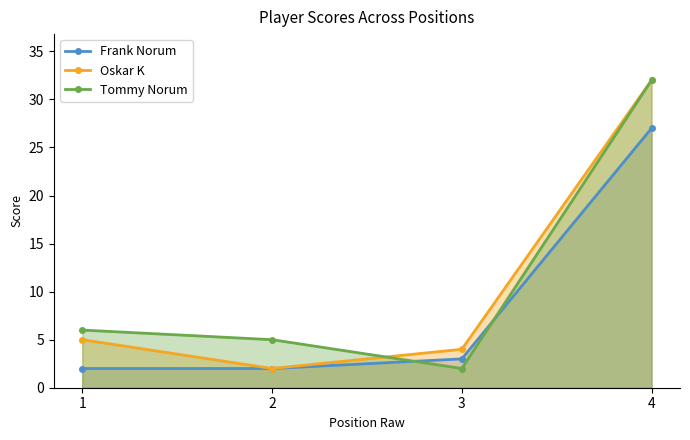

How many times do Tommy Norum and Oskar K cross each other?

1